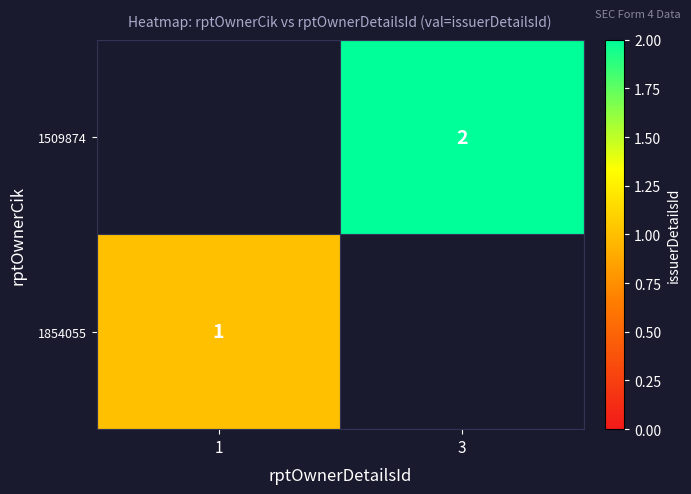

Which has a higher value, 3 or 1?

3